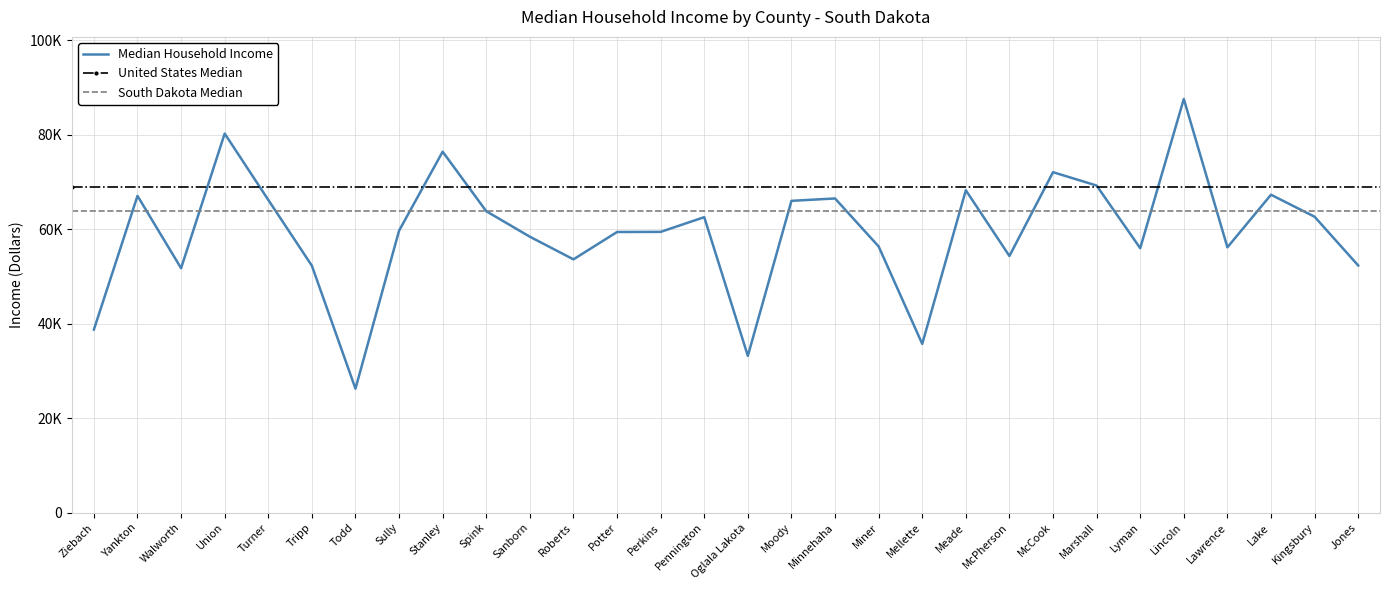

Approximately how many times larger is the value at Lyman compared to Pennington?

0.9